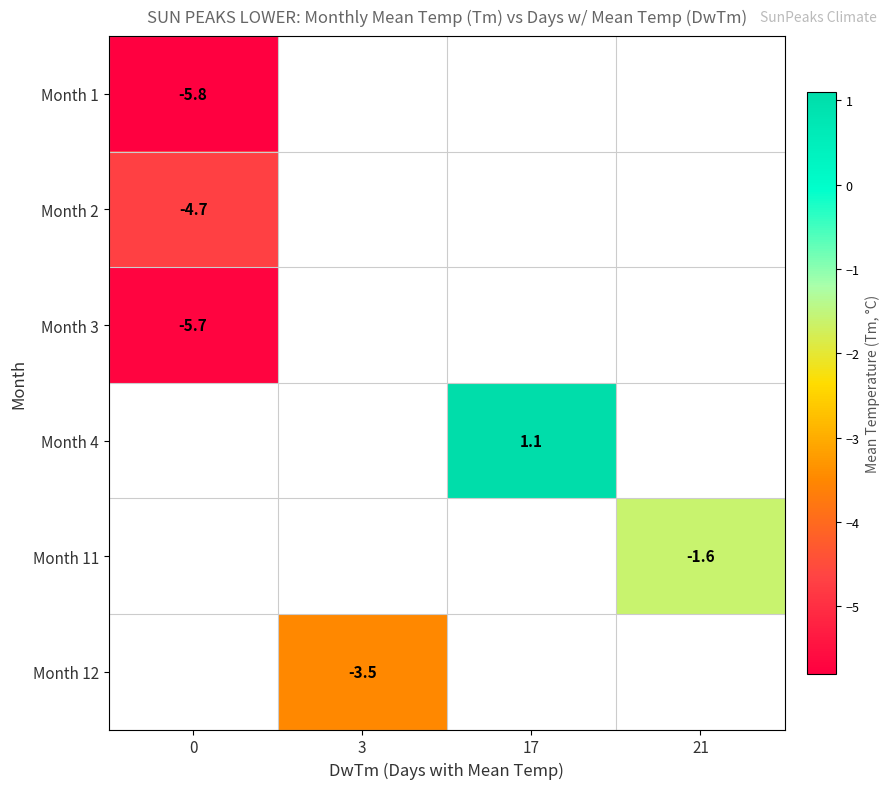

Is the value of Month 11 at 21 greater than the value of Month 2 at 0?

Yes